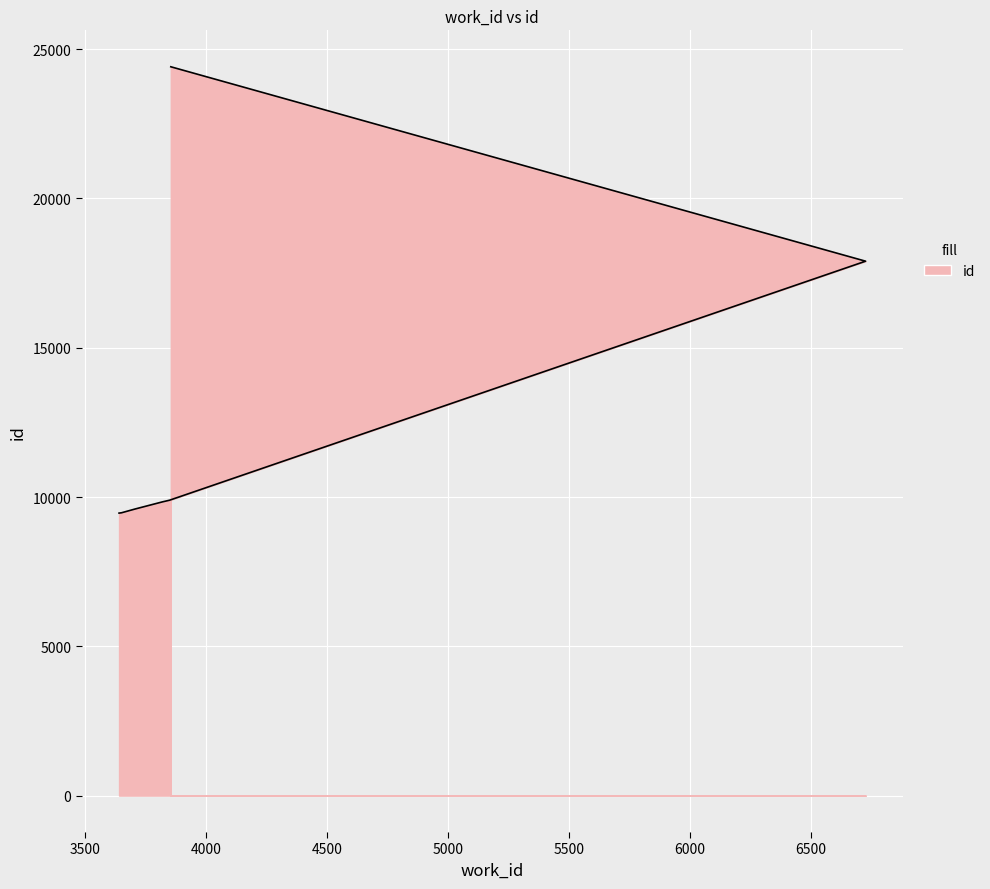

Where does the data first go above 9869?

3846